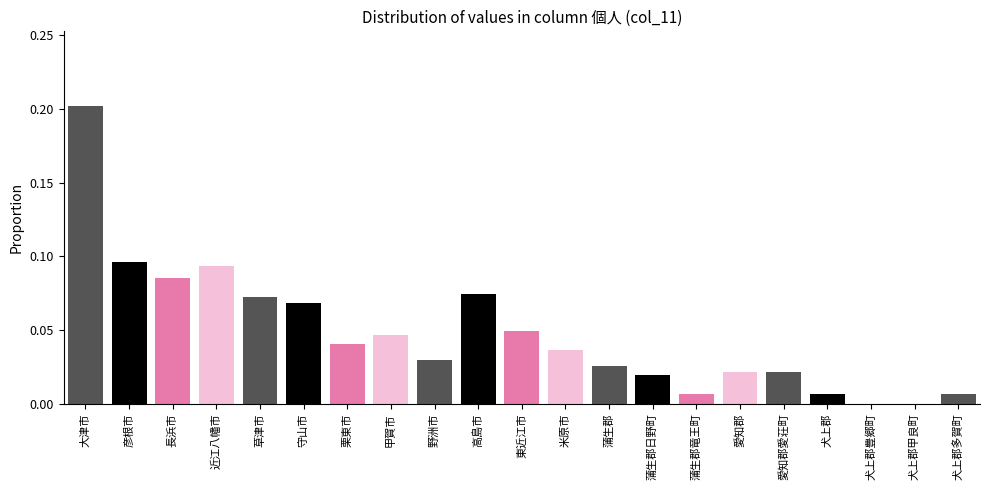

Is it true that the value at 犬上郡 is 0.0?

True